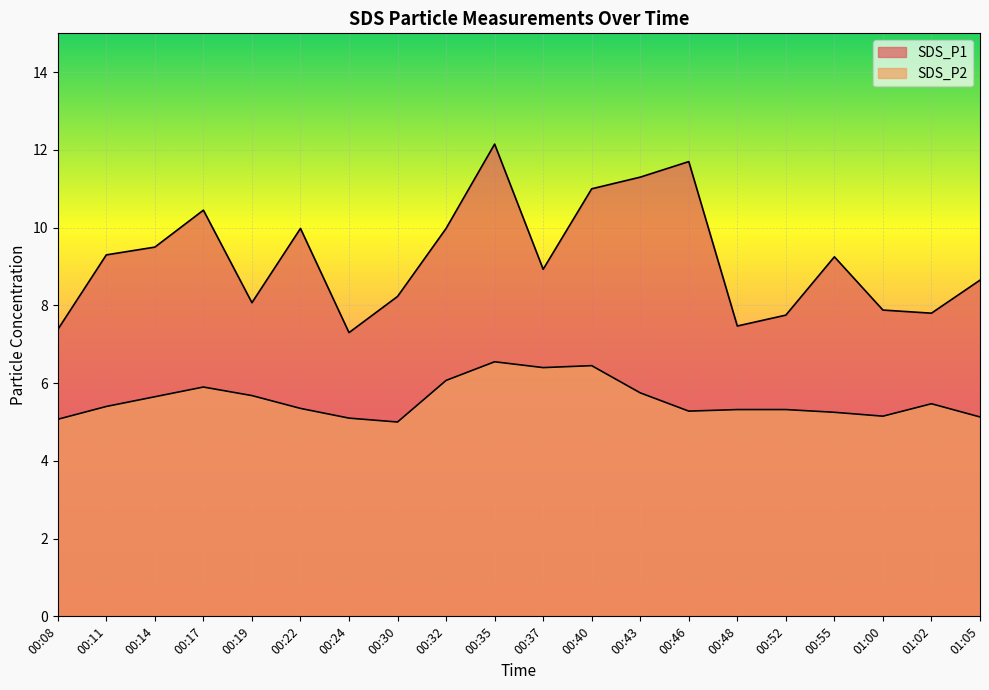

Which series changed the most between 00:14 and 00:24?

SDS_P1